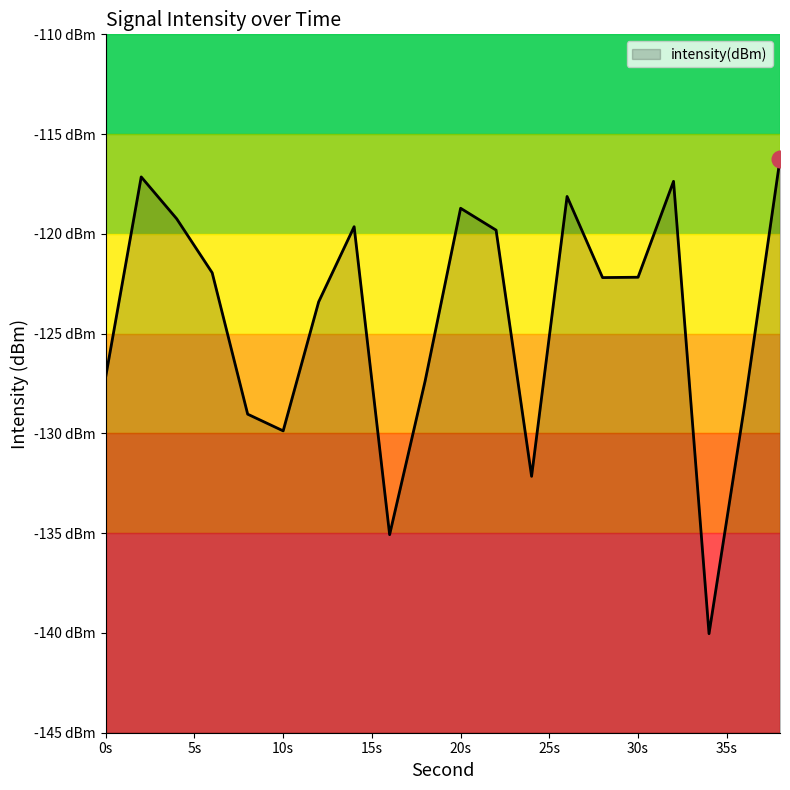

What is the difference between the maximum and minimum values?

23.8